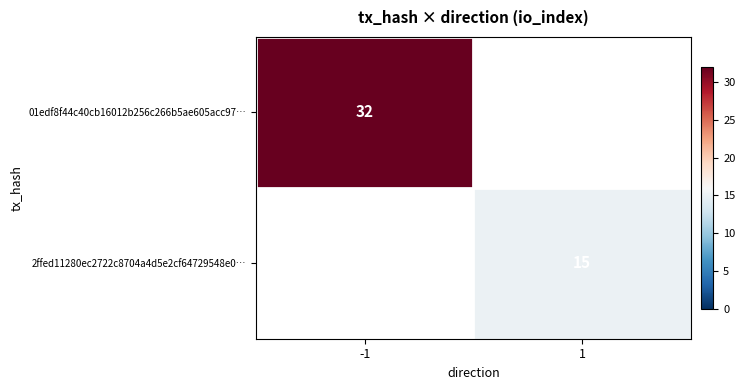

True or false: 2ffed11280ec2722c8704a4d5e2cf64729548e0… has a value of 9 at 1.

False